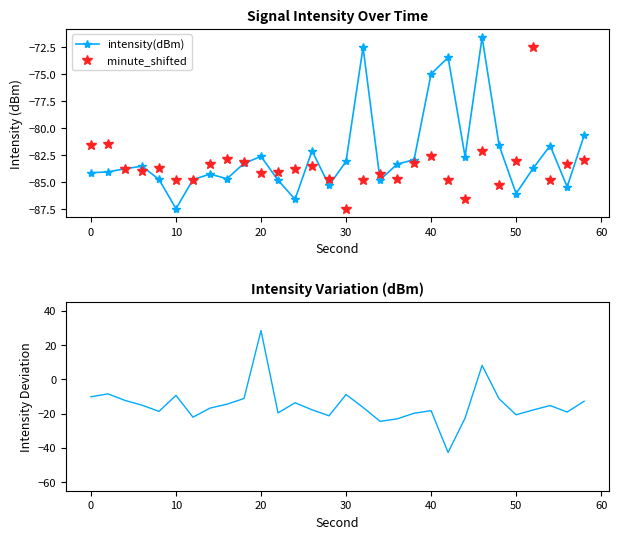

What is the value of the intensity deviation point at the 19th from the left?

-23.1